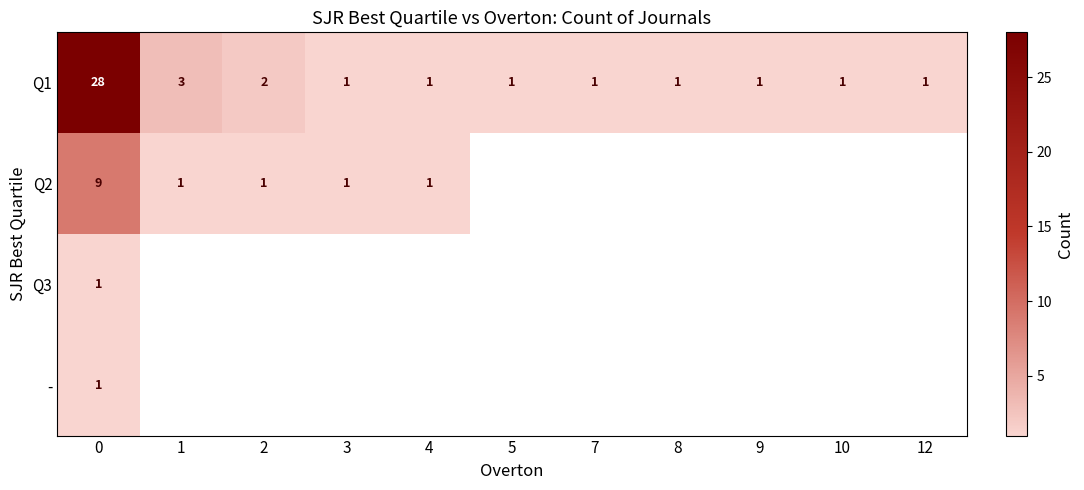

True or false: Q1 has a value of 1 at 4.

True